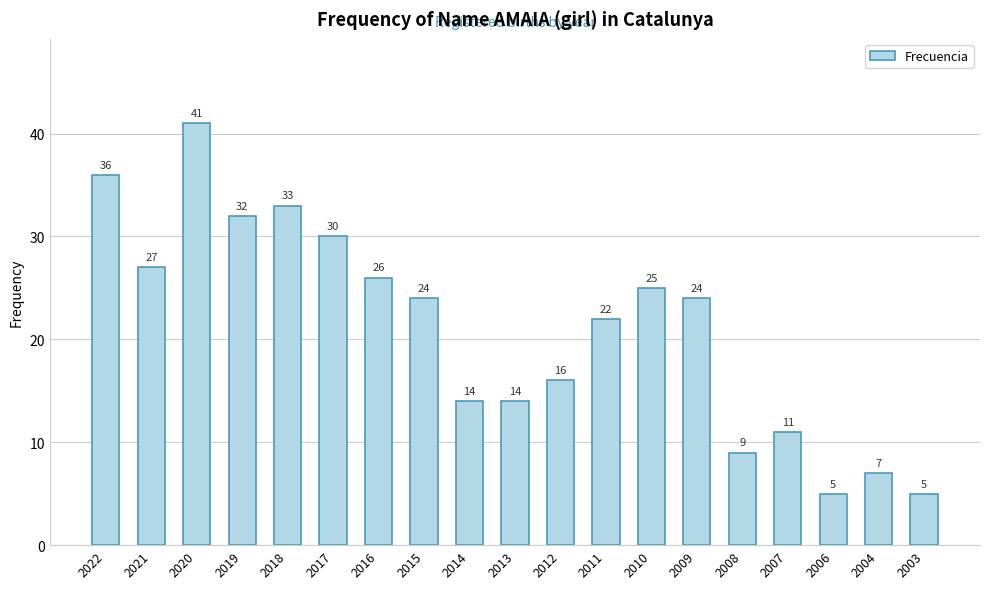

How many data points are less than 24?

9